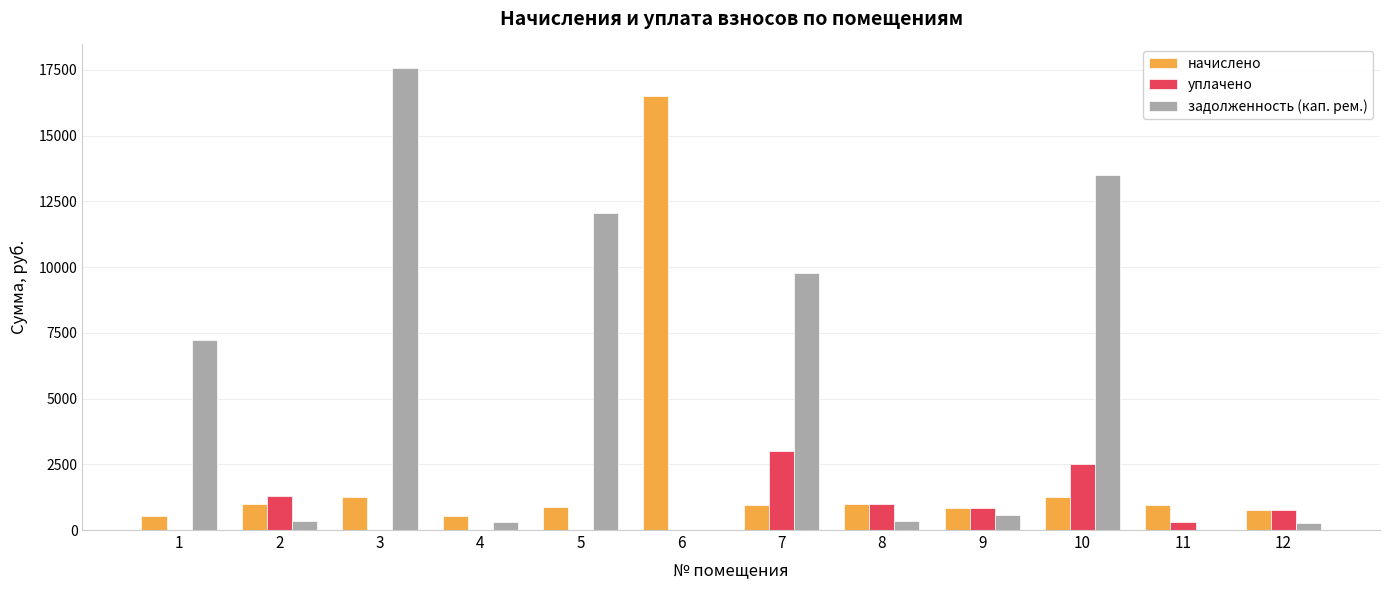

What is the total value across all series at 6?

16519.7